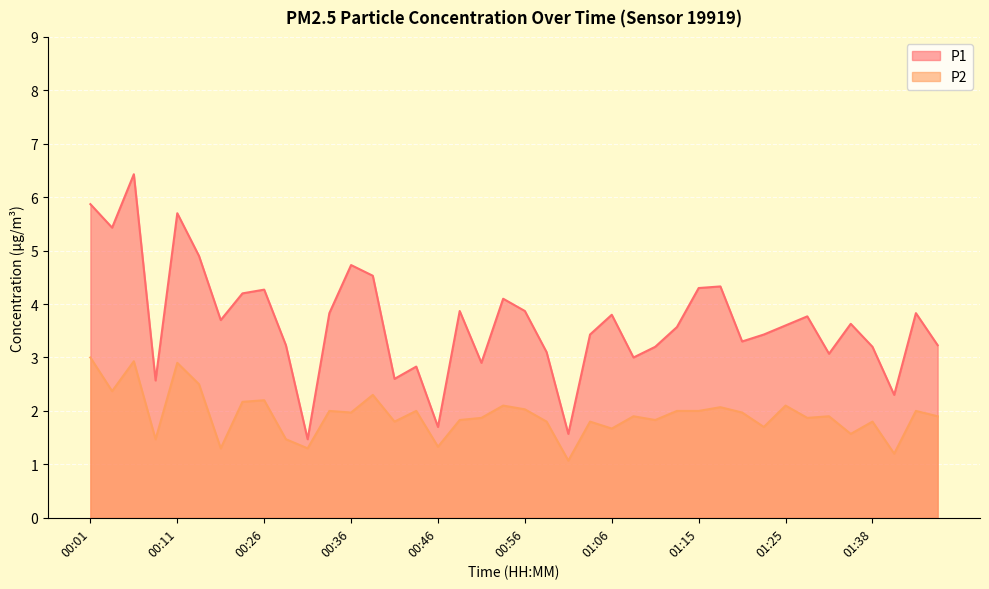

At which category does P1 reach its first local valley?

00:04